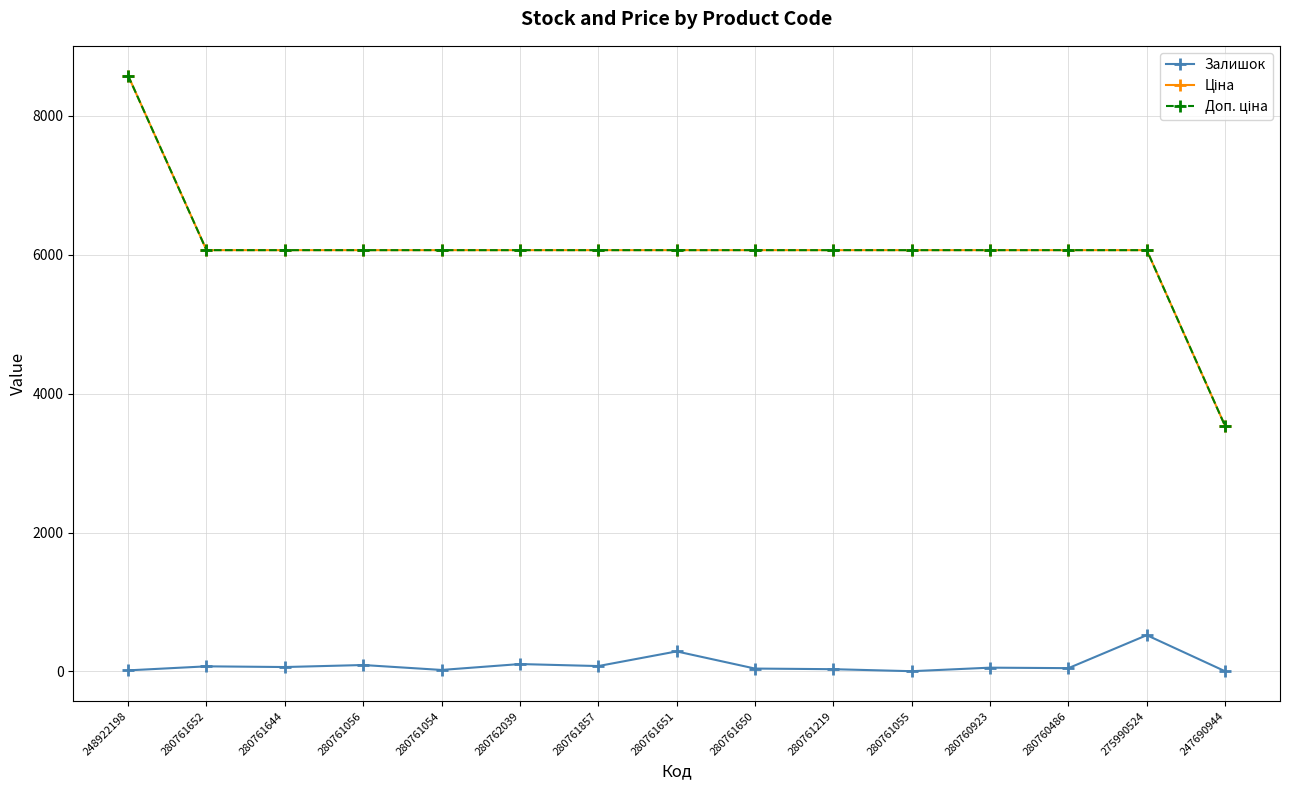

Does the chart have visible grid lines?

Yes